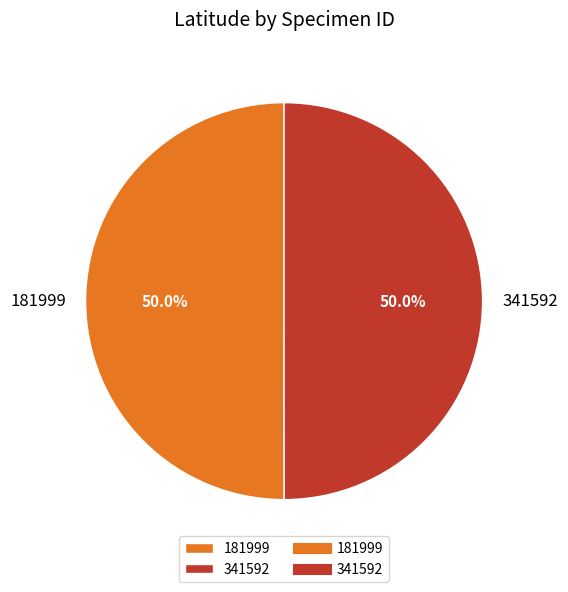

What portion of the pie excludes 181999?

50.0%